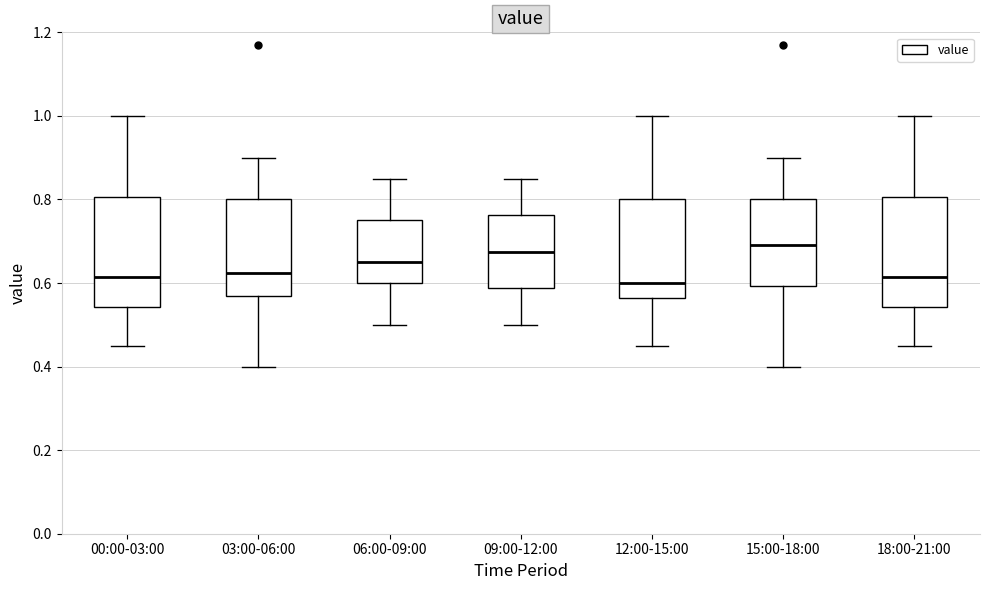

Reading left to right, read every box against the y-axis: the position of its median line, the range the box covers, and the ends of its whiskers. The values are not printed on the chart, so give them approximately, as read against the axis.

00:00-03:00: median 0.62, box 0.54 to 0.80, whiskers 0.46 to 1.00
03:00-06:00: median 0.62, box 0.58 to 0.80, whiskers 0.40 to 0.90
06:00-09:00: median 0.66, box 0.60 to 0.76, whiskers 0.50 to 0.86
09:00-12:00: median 0.68, box 0.58 to 0.76, whiskers 0.50 to 0.86
12:00-15:00: median 0.60, box 0.56 to 0.80, whiskers 0.46 to 1.00
15:00-18:00: median 0.70, box 0.60 to 0.80, whiskers 0.40 to 0.90
18:00-21:00: median 0.62, box 0.54 to 0.80, whiskers 0.46 to 1.00